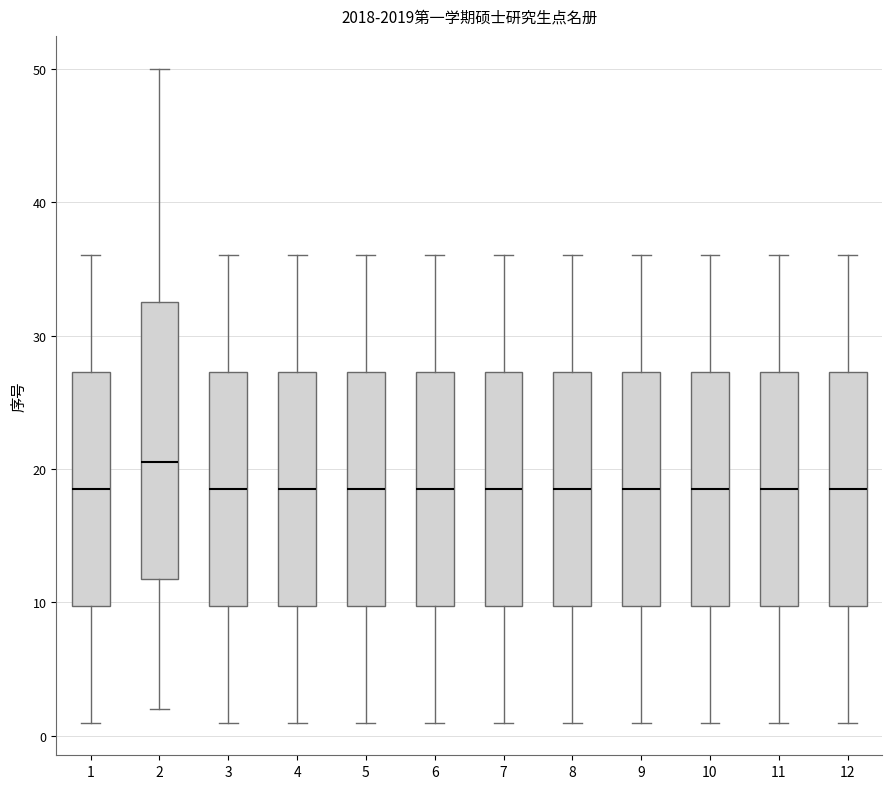

Which box is the tallest, from its lower edge to its upper edge?

2